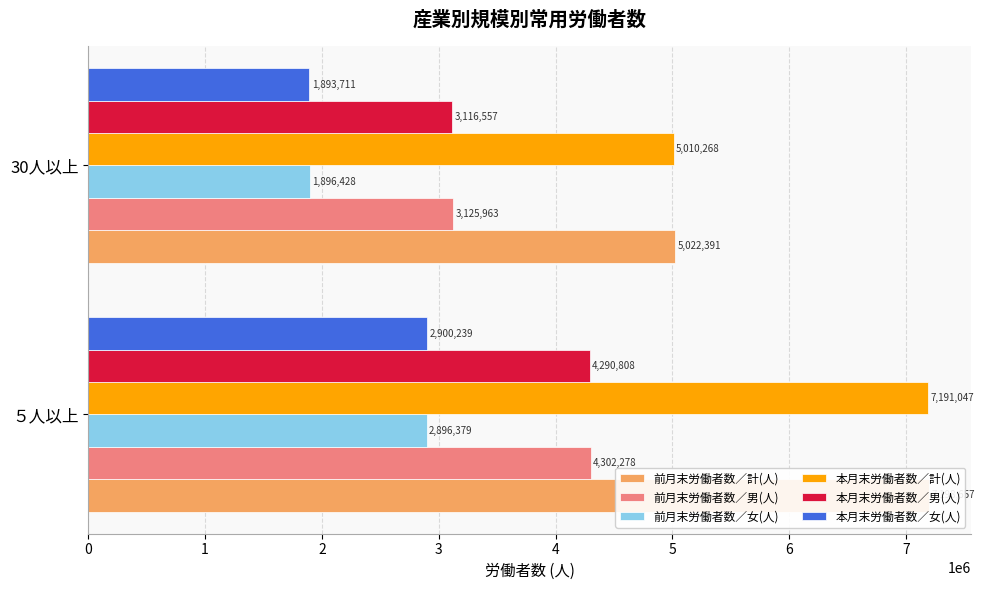

Rank the series at ５人以上 from lowest to highest value.

前月末労働者数／女(人), 本月末労働者数／女(人), 本月末労働者数／男(人), 前月末労働者数／男(人), 本月末労働者数／計(人), 前月末労働者数／計(人)